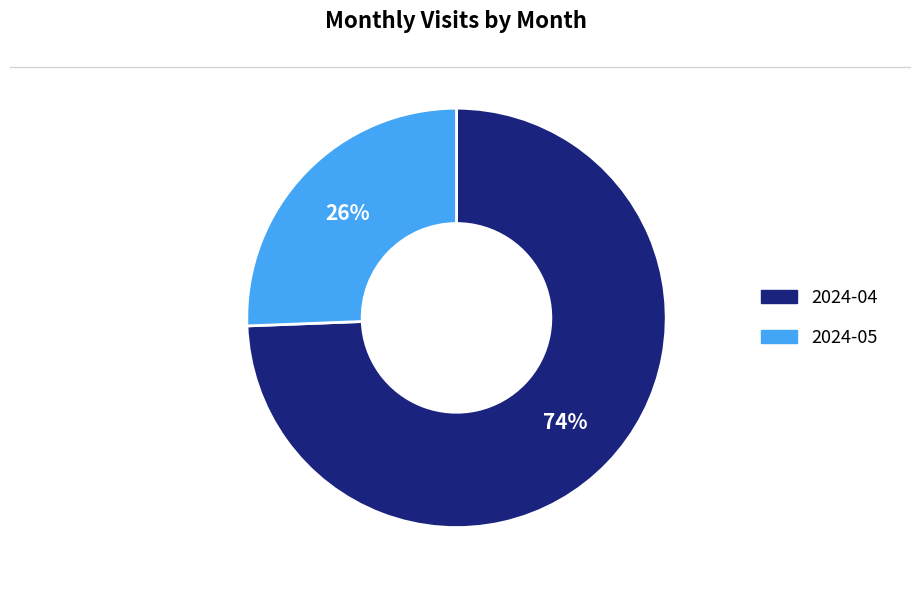

Which has a higher value, 2024-04 or 2024-05?

2024-04